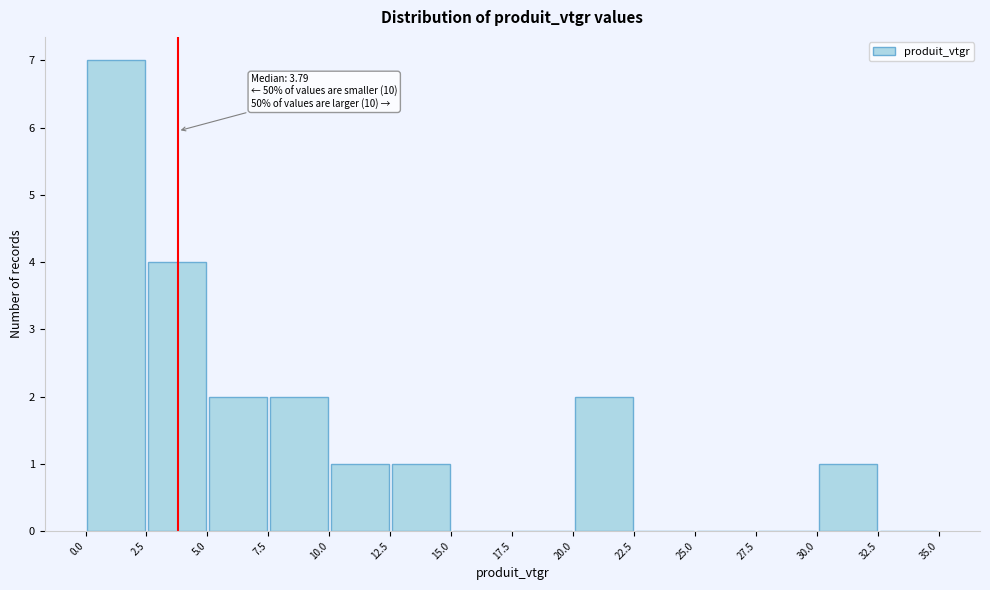

Which range on the x-axis has the tallest bar?

0.0 to 2.5